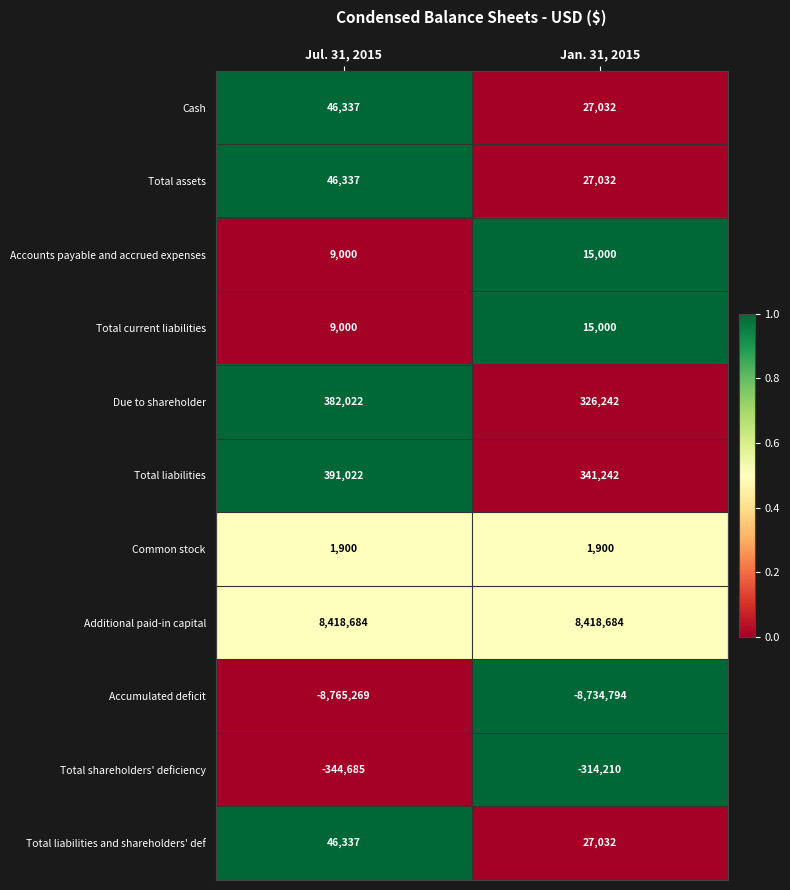

List the labels in order of Total current liabilities value, smallest first.

Jul. 31, 2015, Jan. 31, 2015